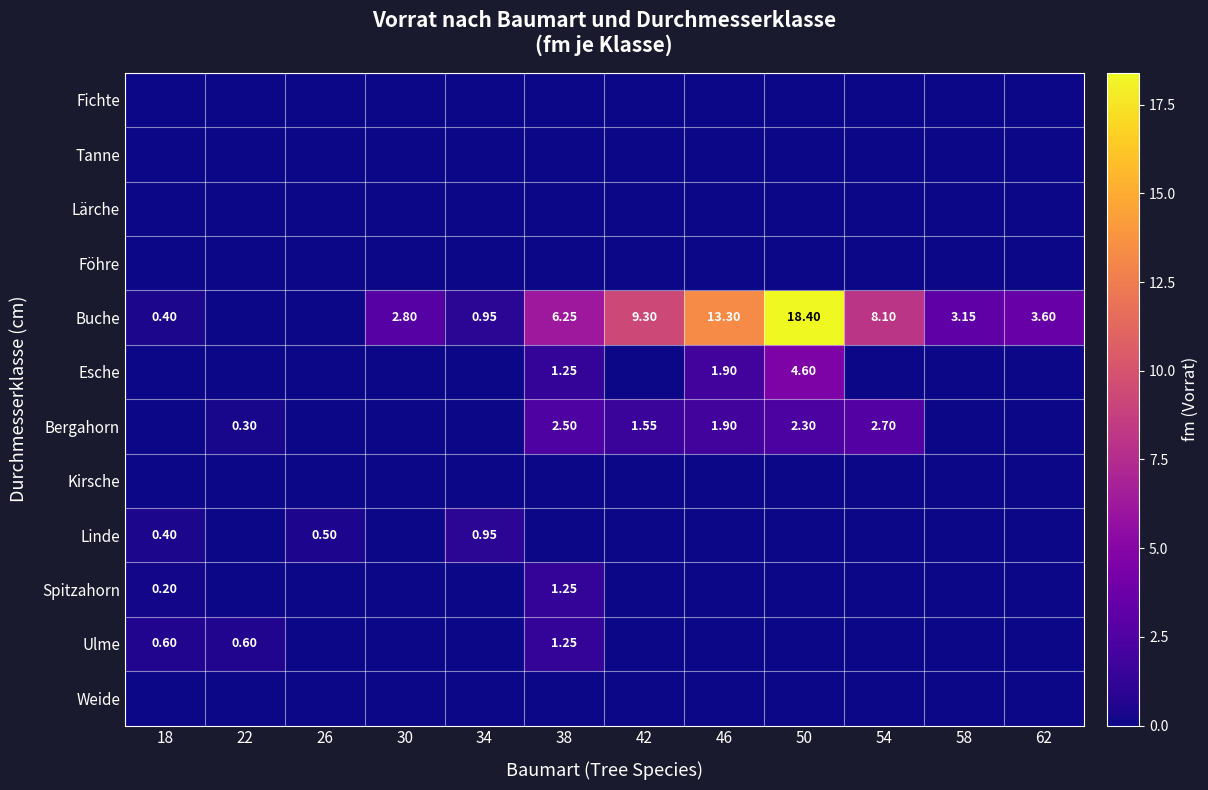

Which has a higher value, 54 or 30?

54